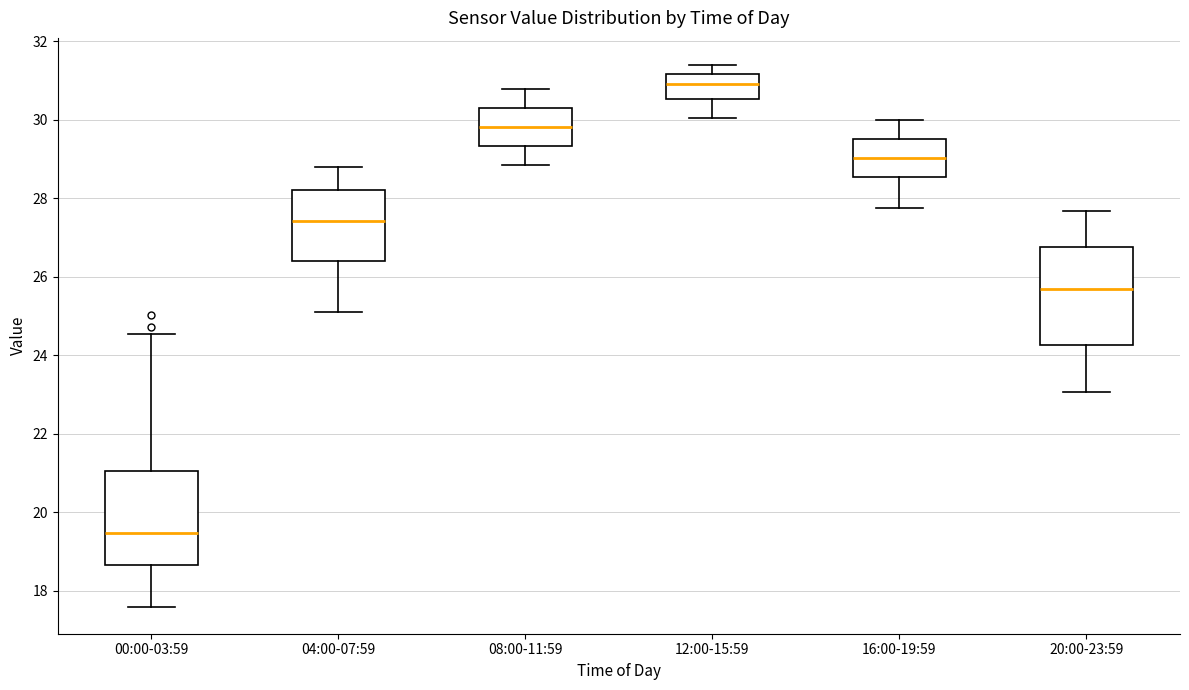

Reading left to right, read every box against the y-axis: the position of its median line, the range the box covers, and the ends of its whiskers. The values are not printed on the chart, so give them approximately, as read against the axis.

00:00-03:59: median 19.4, box 18.6 to 21.0, whiskers 17.6 to 24.6
04:00-07:59: median 27.4, box 26.4 to 28.2, whiskers 25.2 to 28.8
08:00-11:59: median 29.8, box 29.4 to 30.4, whiskers 28.8 to 30.8
12:00-15:59: median 31.0, box 30.6 to 31.2, whiskers 30.0 to 31.4
16:00-19:59: median 29.0, box 28.6 to 29.6, whiskers 27.8 to 30.0
20:00-23:59: median 25.6, box 24.2 to 26.8, whiskers 23.0 to 27.6